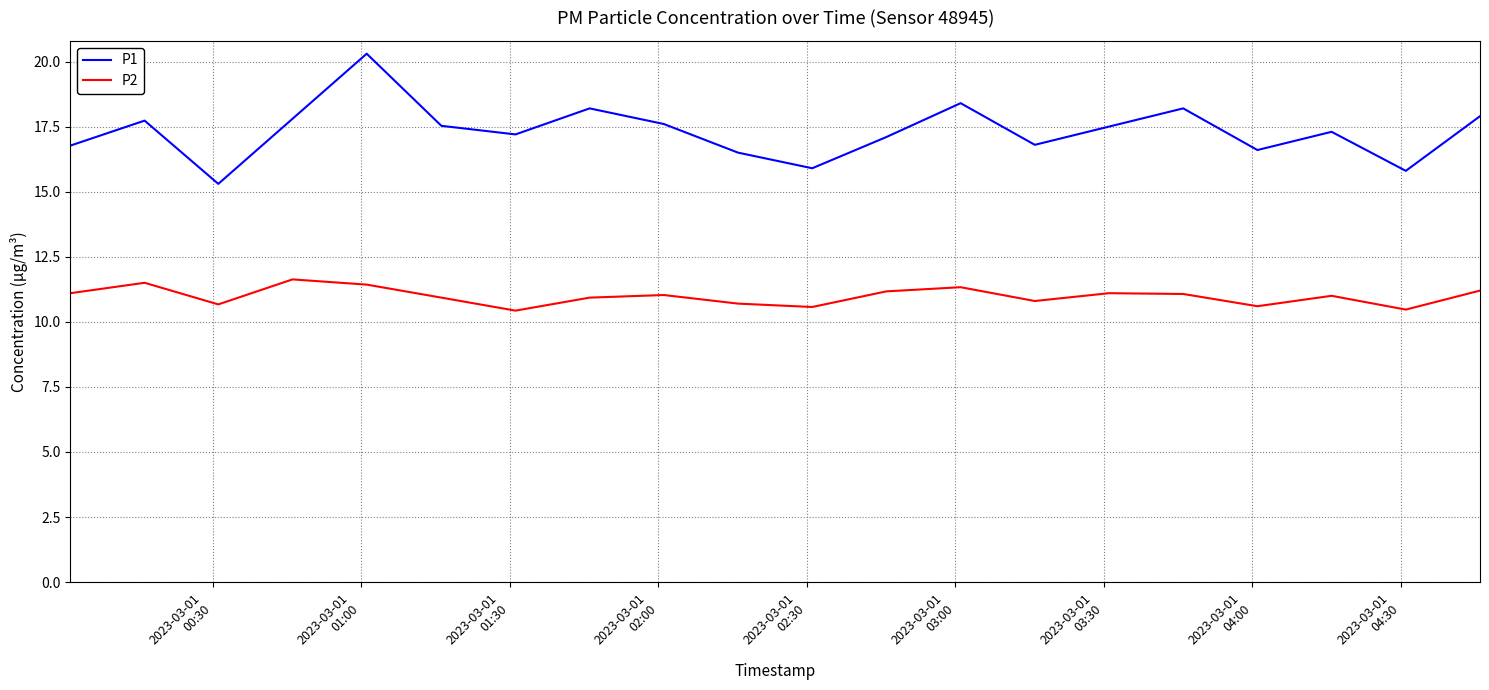

True or false: P2 and P1 intersect in this chart.

False